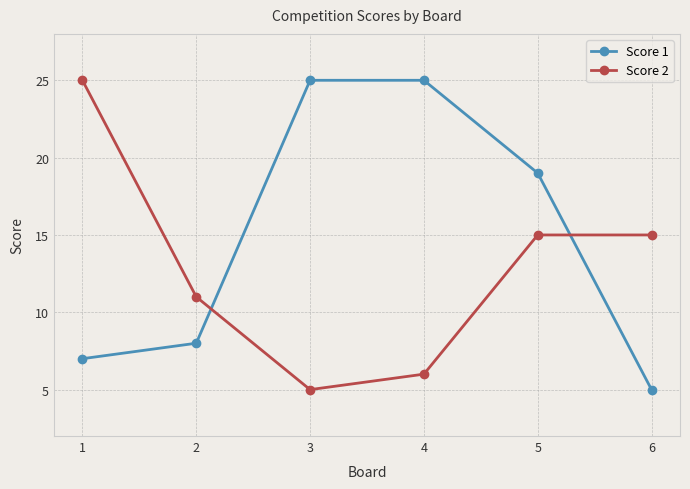

What is the average value of the Score 1 series?

15